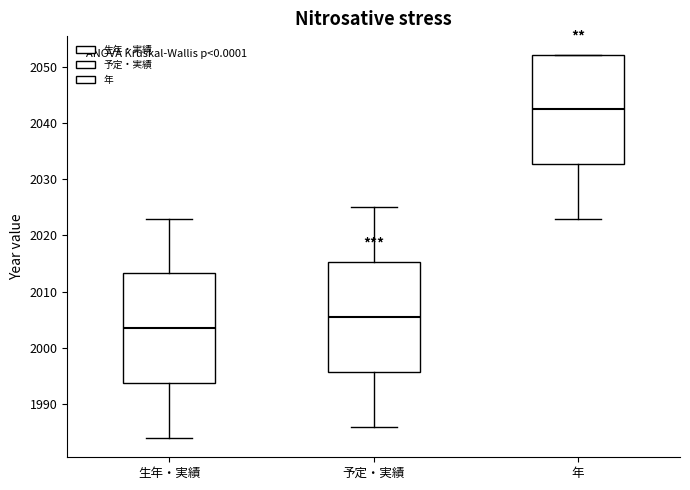

Where does the median line of the box for 年 sit on the y-axis? The values are not printed on the chart, so give them approximately, as read against the axis.

2043